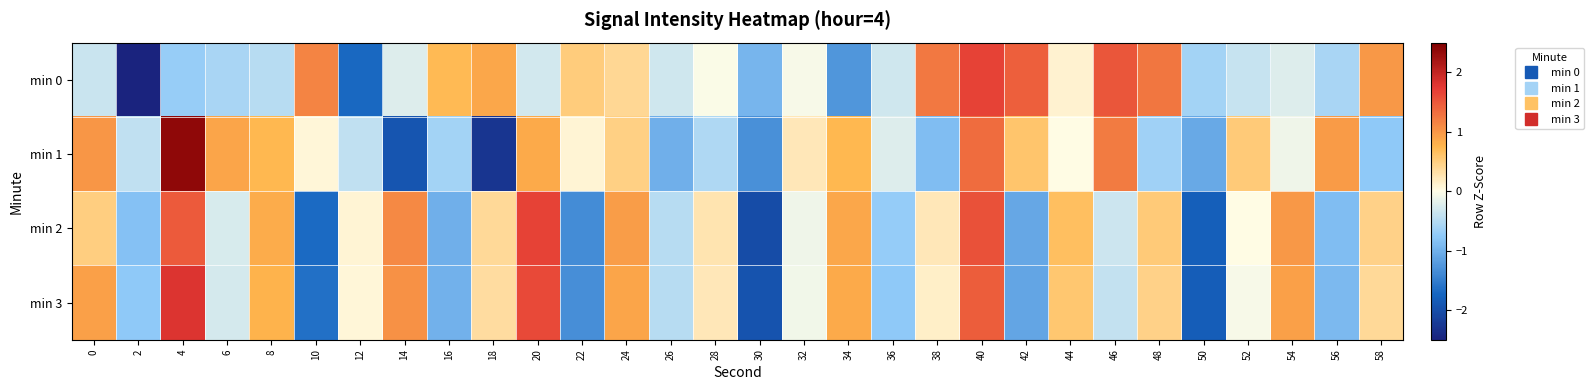

What is the greatest value displayed?

2.4